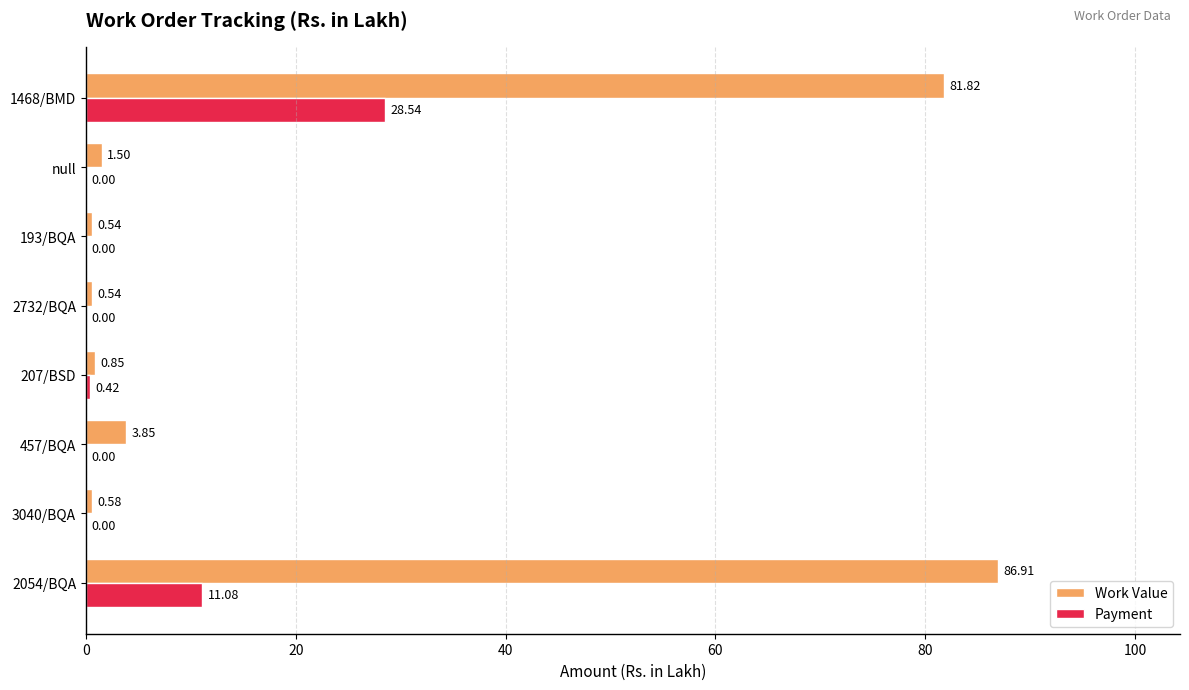

At which category is the sum across all series the highest?

1468/BMD